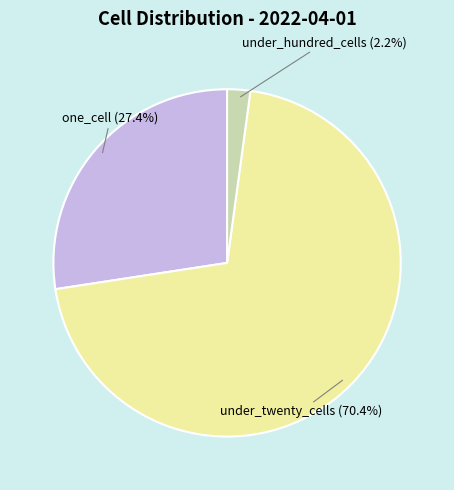

Combined, what portion of the pie is under_twenty_cells and one_cell?

97.8%